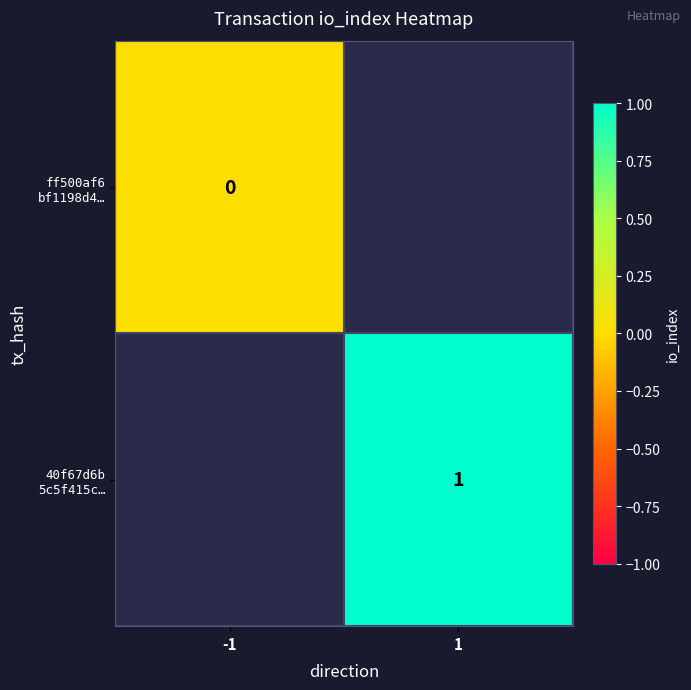

At how many categories does at least one series exceed 0?

1